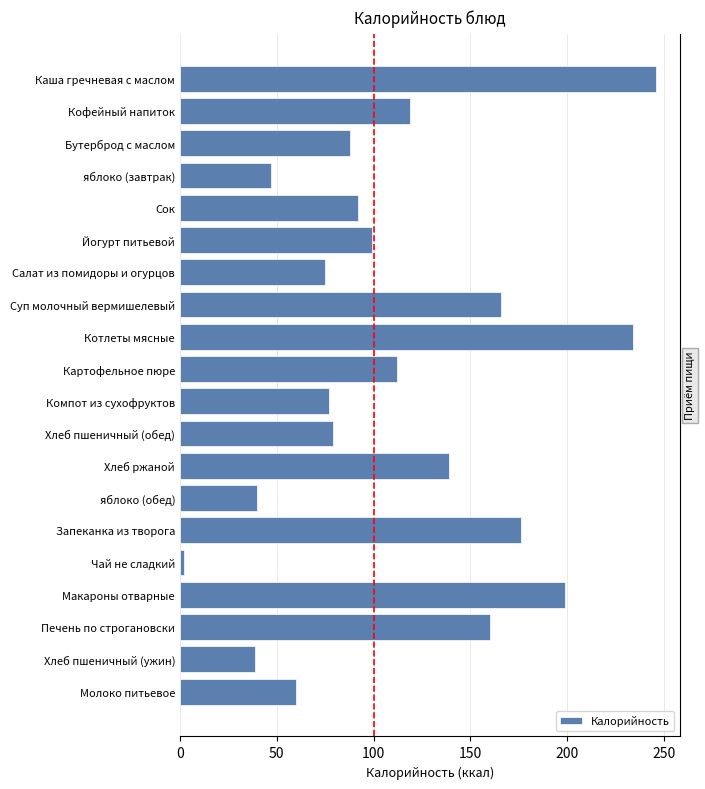

Reading left to right, list all the values displayed in this chart.

246	119	88	47	92	99	75	166	234	112	77	79	139	40	176	2	199	160	39	60